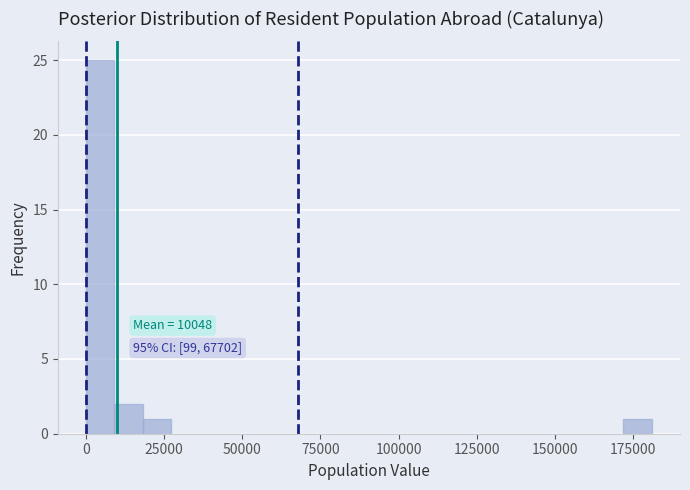

Around what value on the x-axis is the tallest bar? Give the approximate position of its centre, as read against the axis.

5000